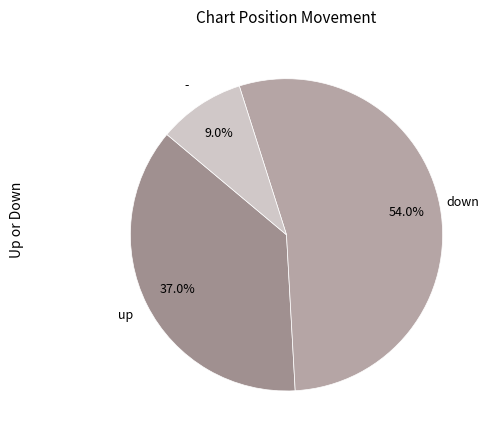

Count the number of slices in the pie.

3